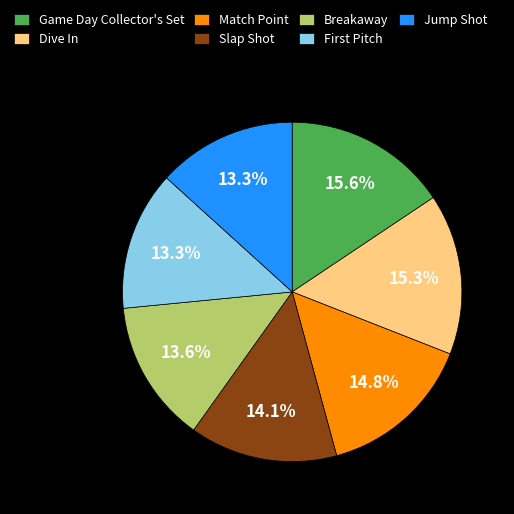

Combined, do Jump Shot and Game Day Collector's Set account for over 50%?

No